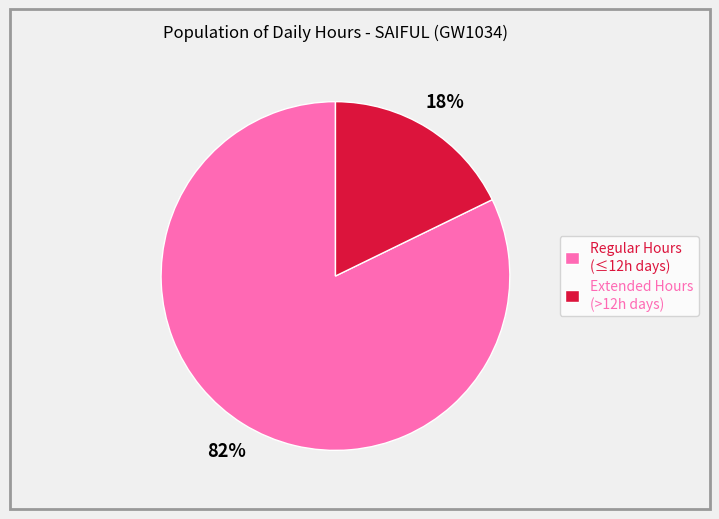

What is the ratio of the value at Regular Hours (≤12h days) to the value at Extended Hours (>12h days)?

4.6